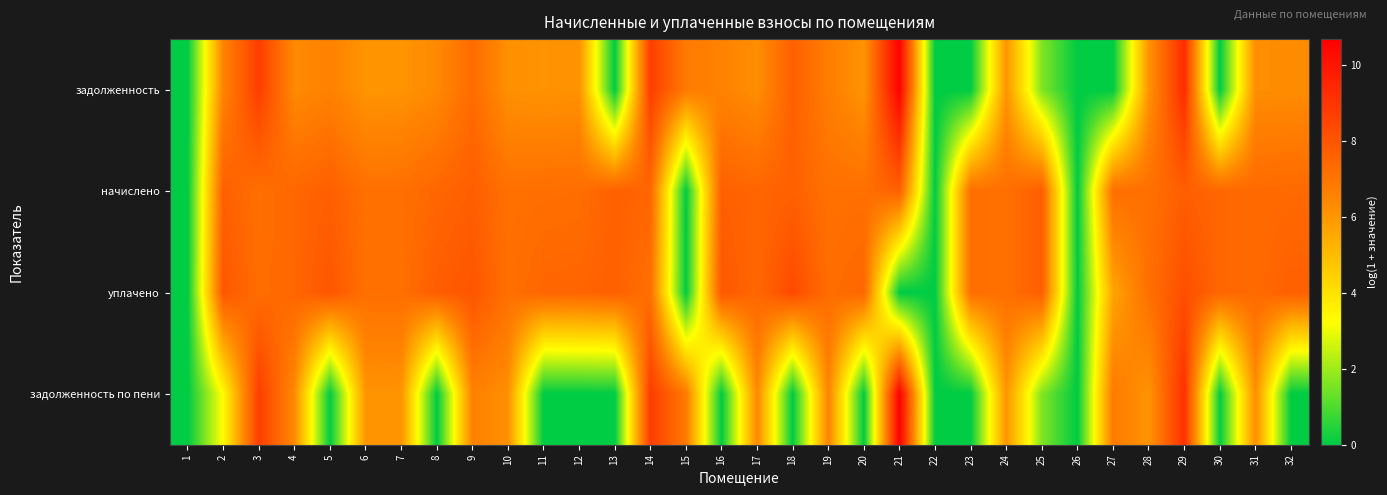

At 15, list the series in order from smallest to largest.

начислено, уплачено, задолженность, задолженность по пени